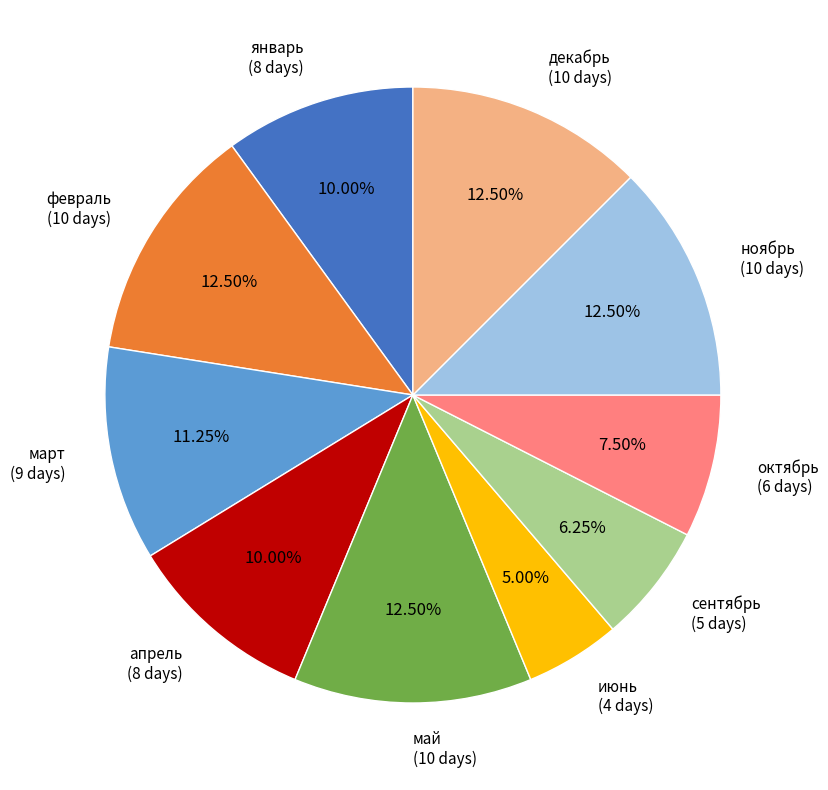

True or false: март accounts for 1% of the total.

False